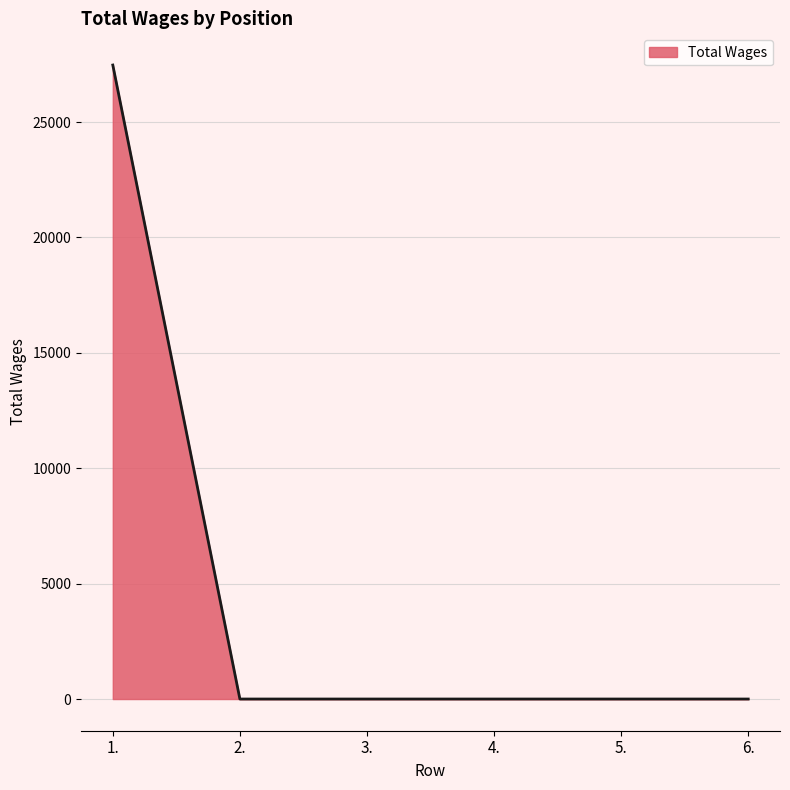

Is it true that the value at 4. is -12432?

False